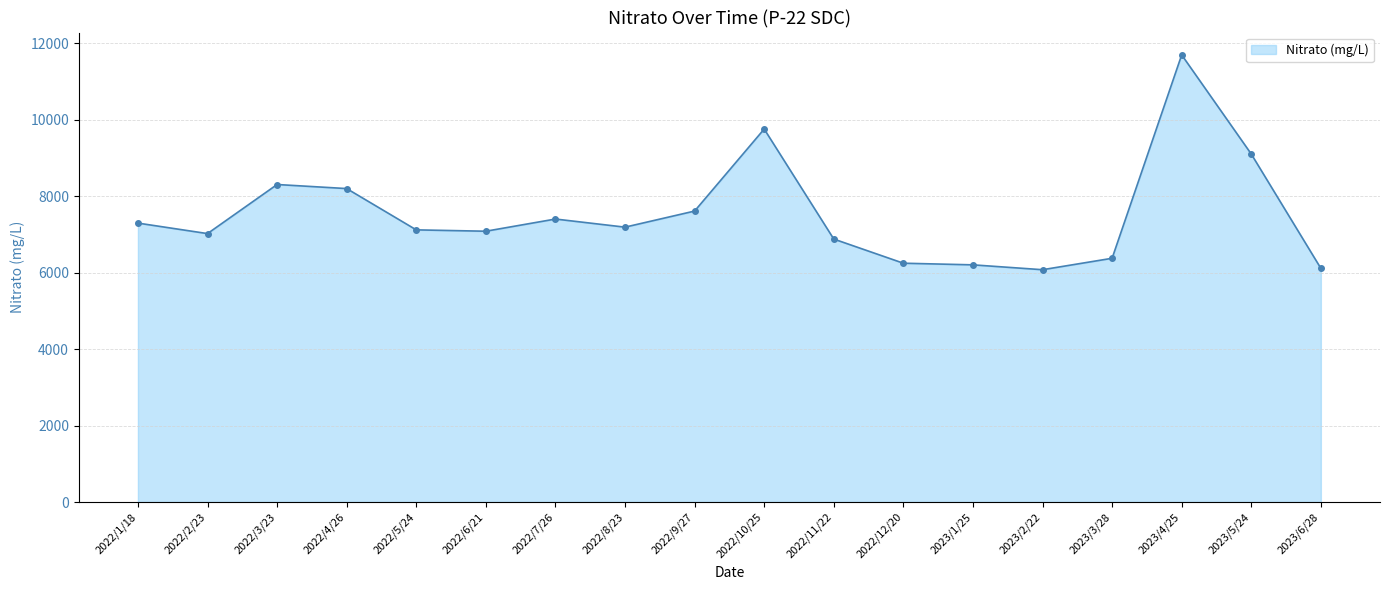

Where is the data nearest to the value 8885?

2023/5/24